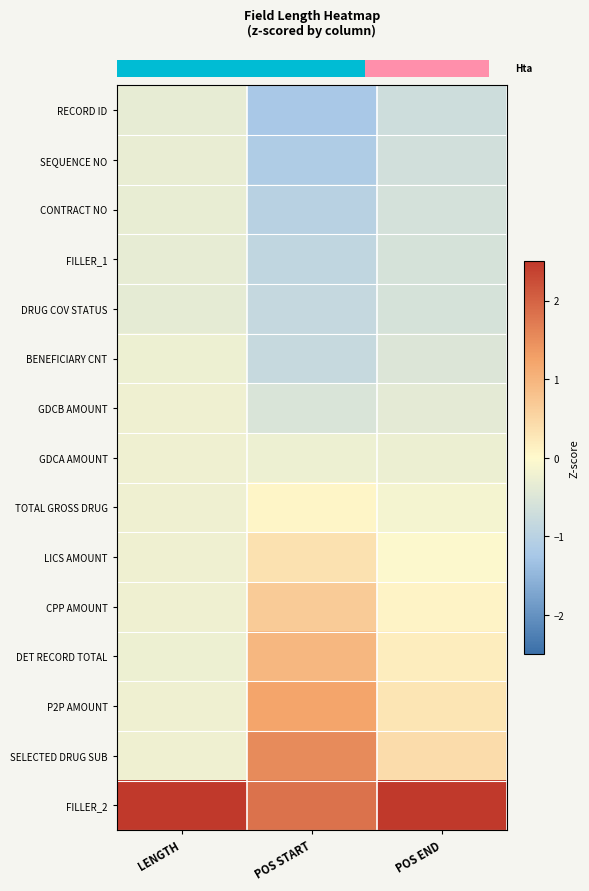

What is the greatest value displayed?

2.5